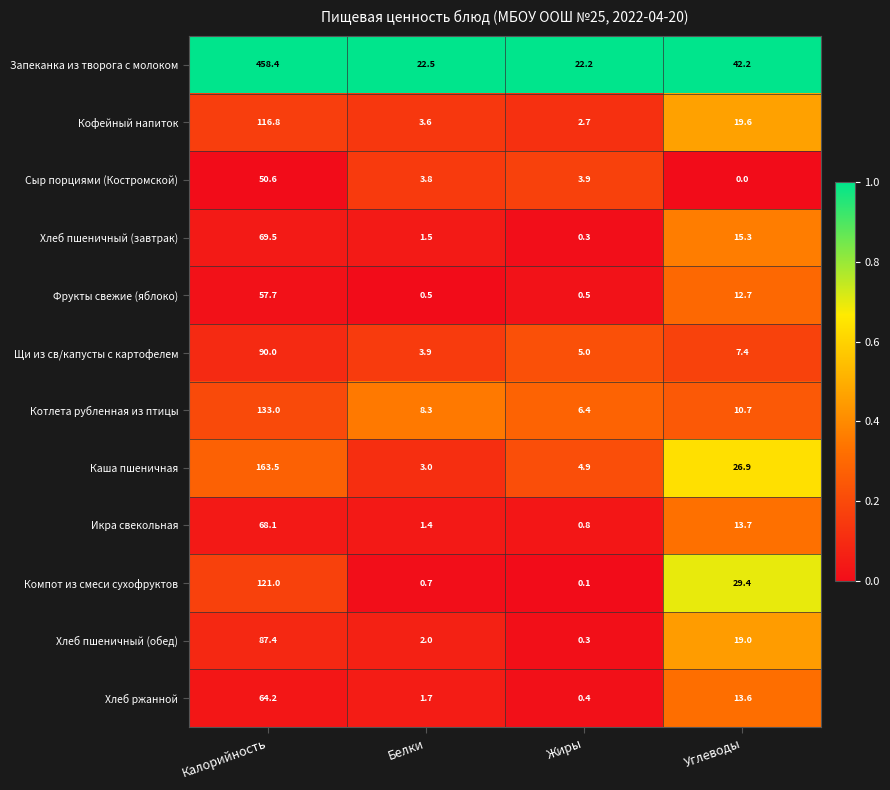

Which series changed the most between Калорийность and Белки?

Запеканка из творога с молоком